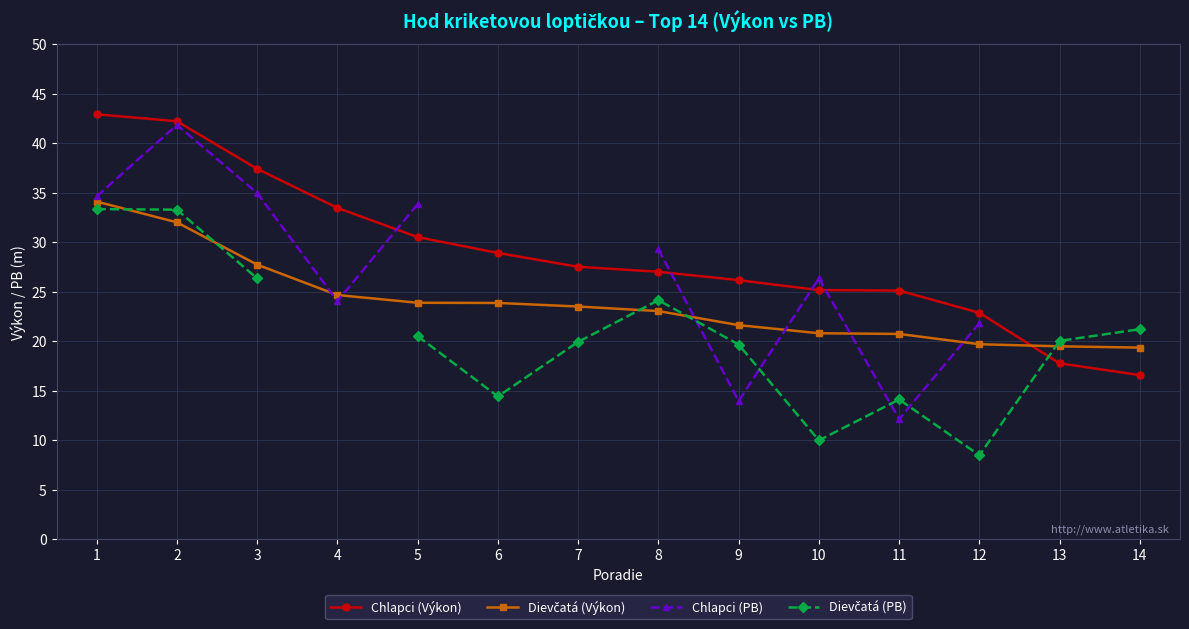

Does the chart display data point markers on the line(s)?

Yes